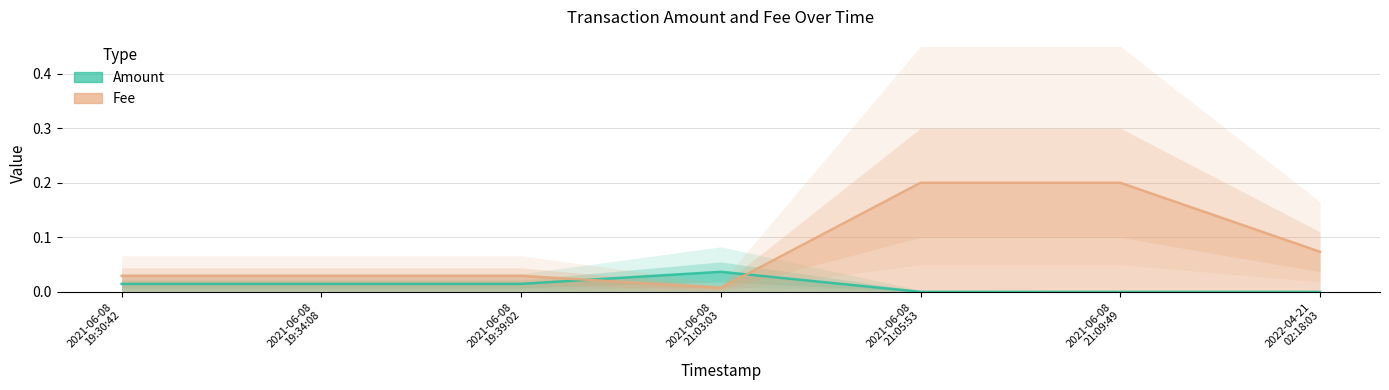

Which has a higher value, 2021-06-08 19:34:08 or 2021-06-08 21:09:49?

2021-06-08 19:34:08